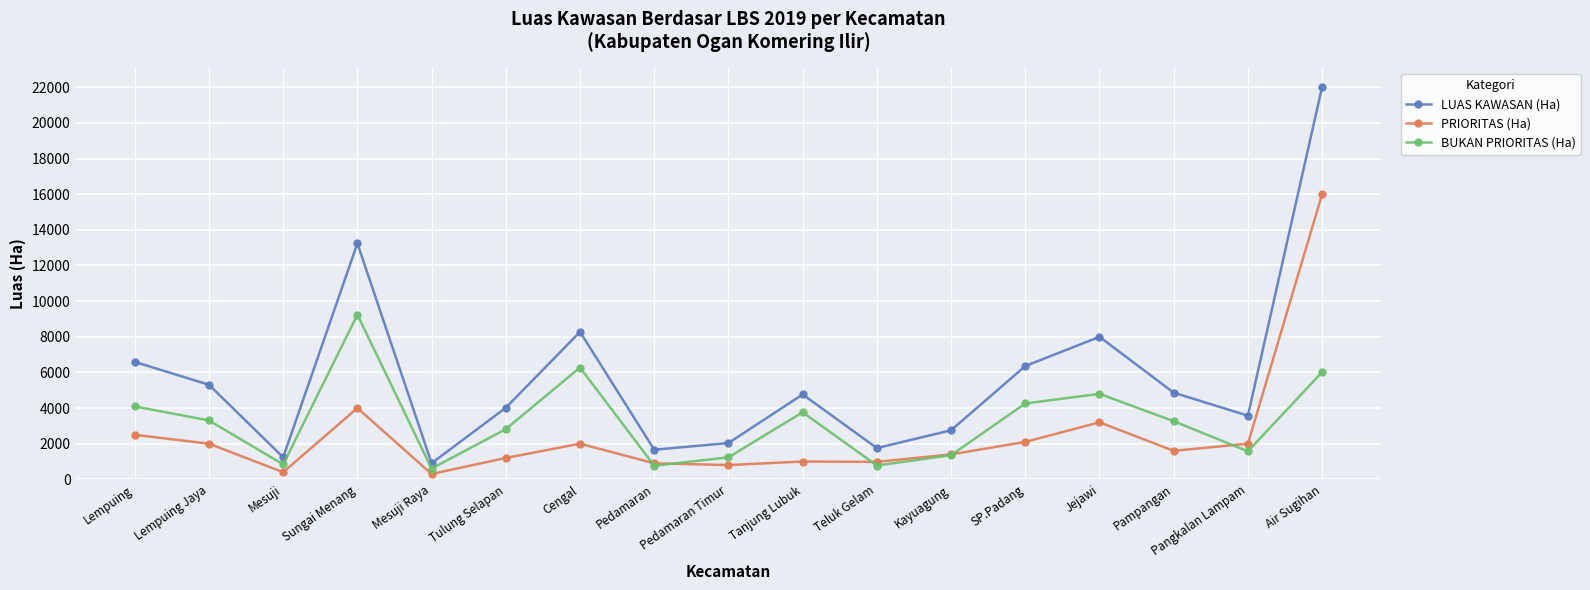

How many lines are shown in the chart?

3